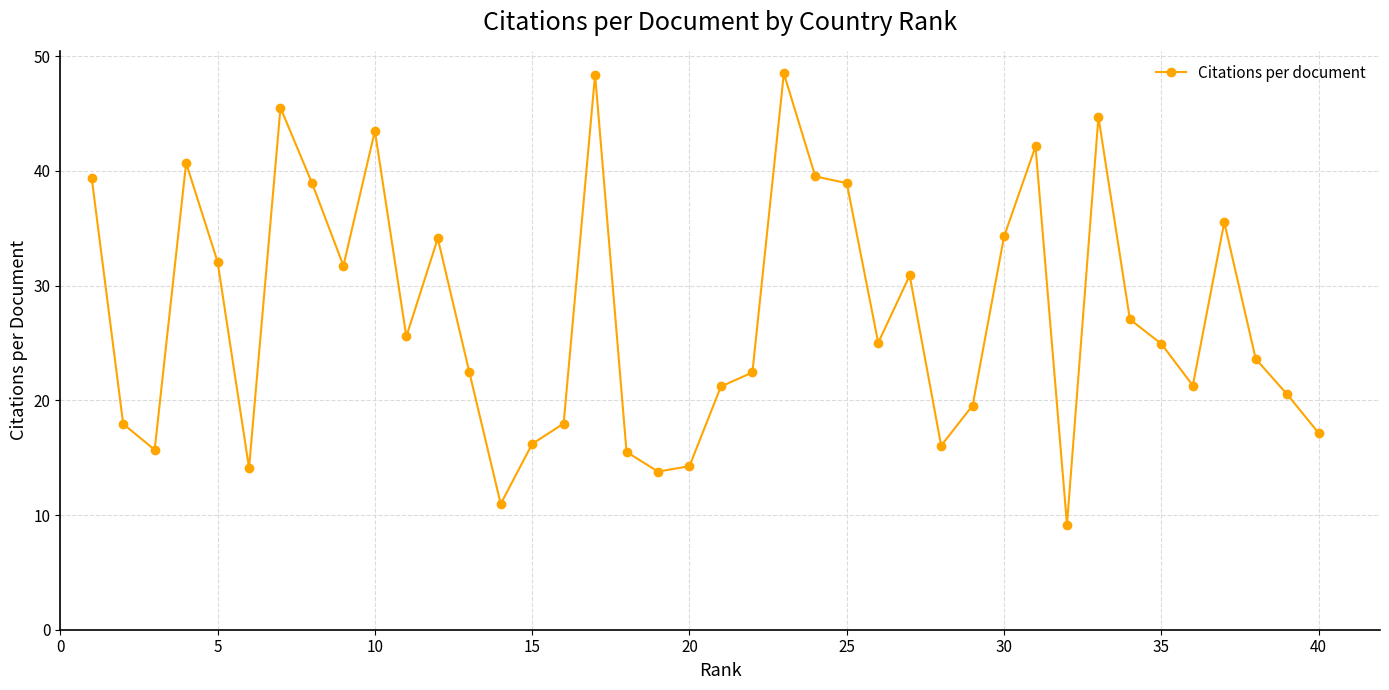

What is the value of the 30th point from the left?

34.3